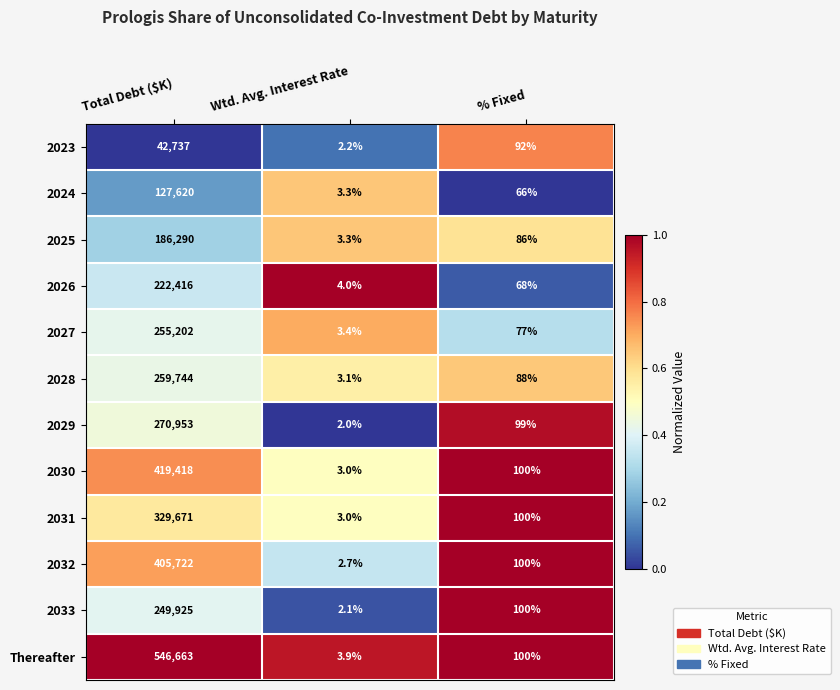

Which series has the largest total across all categories?

Thereafter